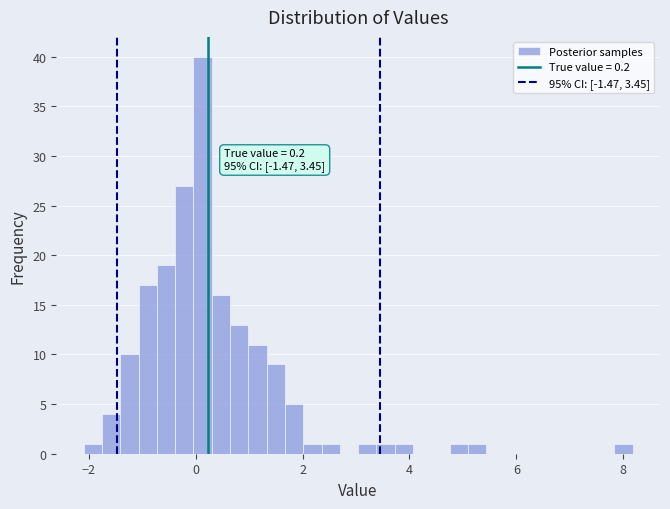

Read against the x-axis, roughly where is the centre of the tallest bar?

0.2